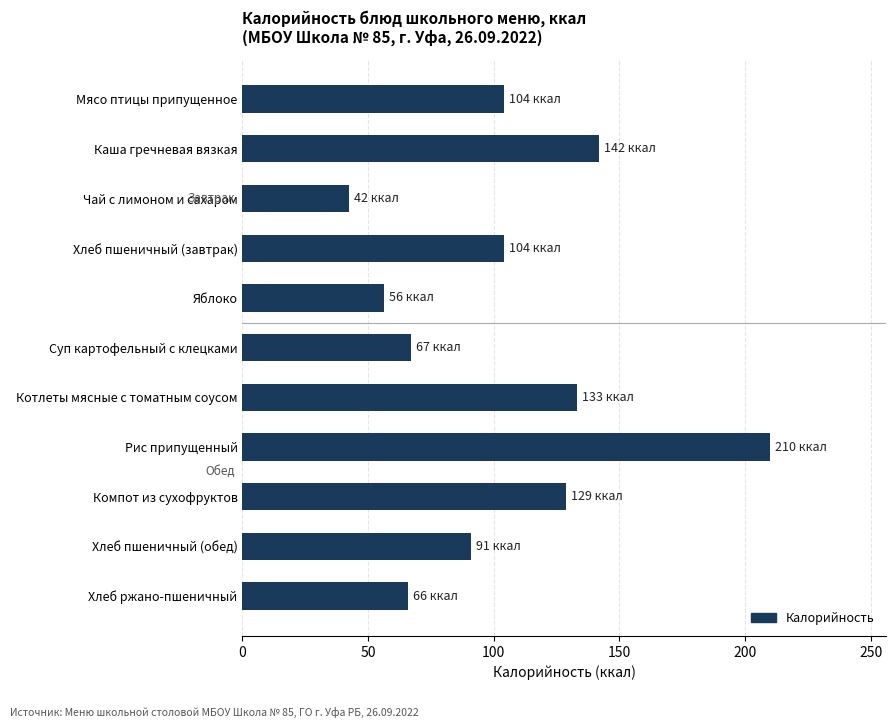

The value at Компот из сухофруктов is 31.1. True or false?

False